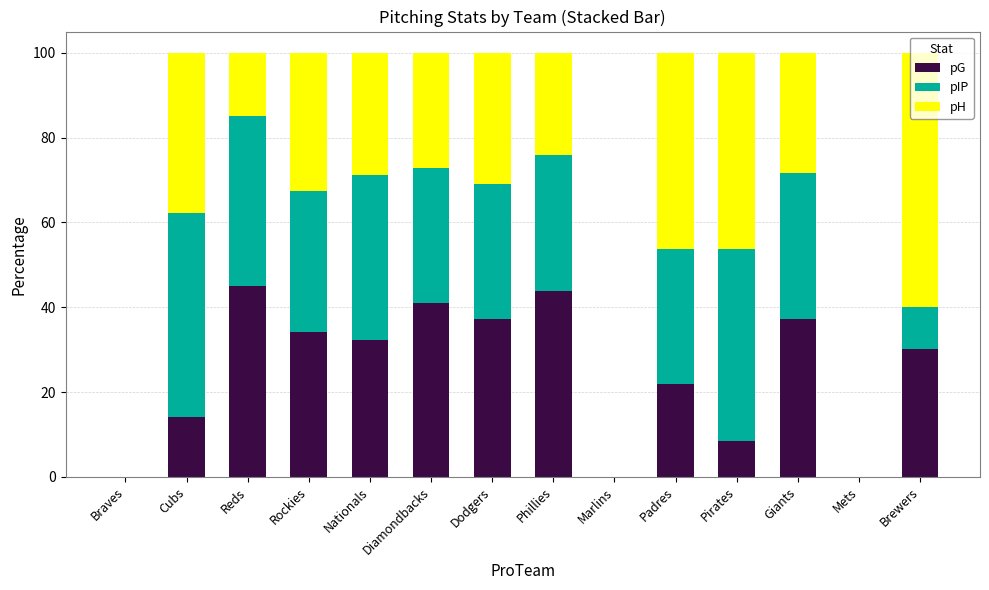

What is the sum of all pG values?

345.1